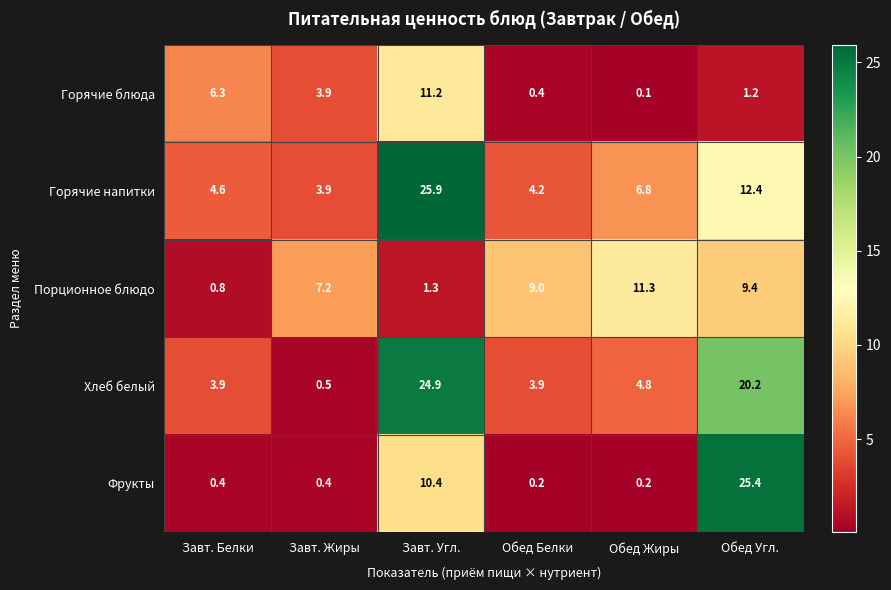

What is the difference between the highest and lowest values at Обед Белки?

8.8